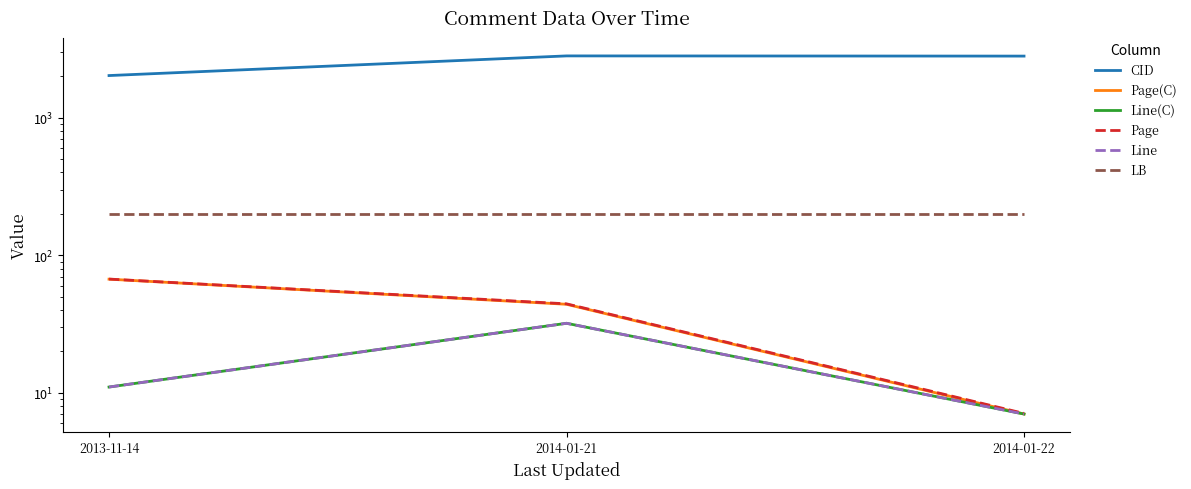

At which label is Line(C) closest to 19?

2013-11-14